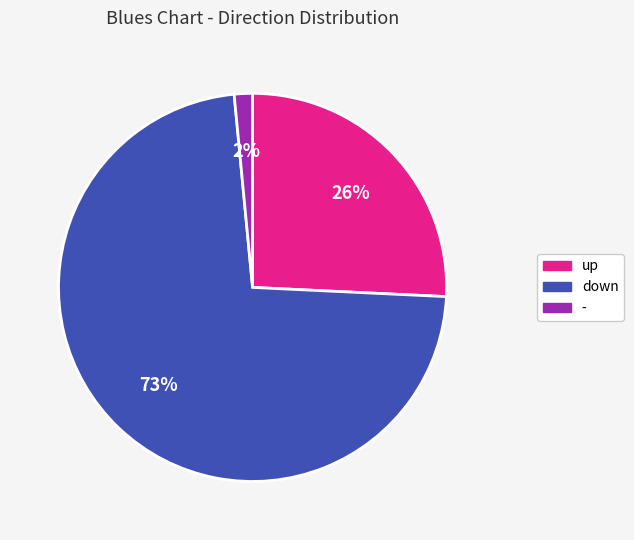

To the nearest percent, what percentage of the pie is -?

2%